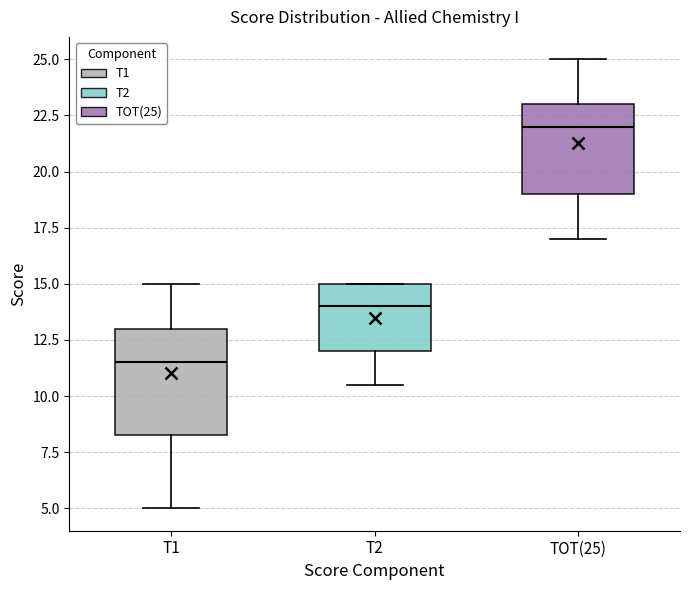

Reading left to right, transcribe this box plot: for each box, give where its median line is, the range the box spans, and where its two whiskers end, as read against the y-axis. The values are not printed on the chart, so give them approximately, as read against the axis.

T1: median 11.5, box 8.5 to 13.0, whiskers 5.0 to 15.0
T2: median 14.0, box 12.0 to 15.0, whiskers 10.5 to 15.0
TOT(25): median 22.0, box 19.0 to 23.0, whiskers 17.0 to 25.0